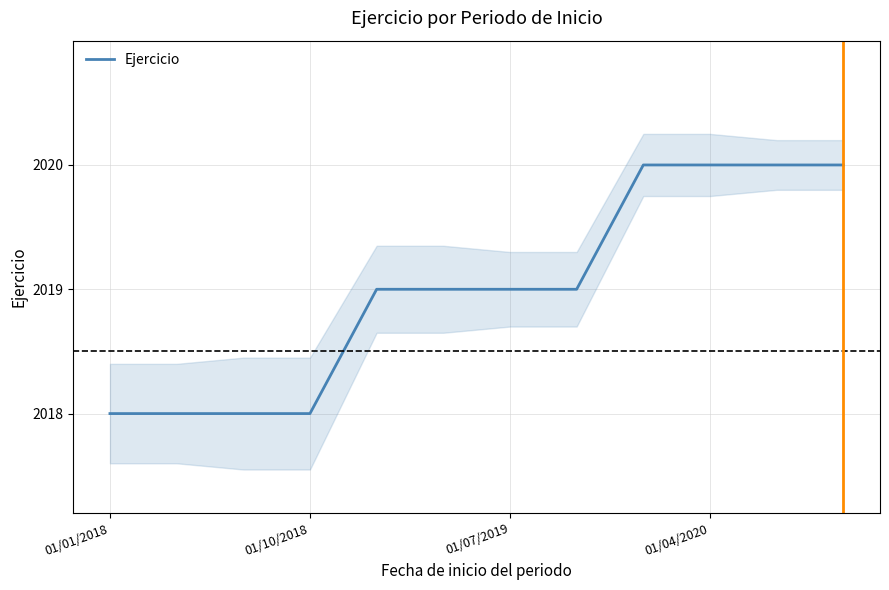

Does the chart have visible grid lines?

Yes